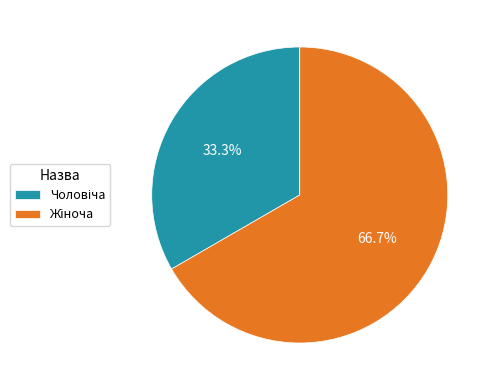

Does any single category account for the majority?

Yes